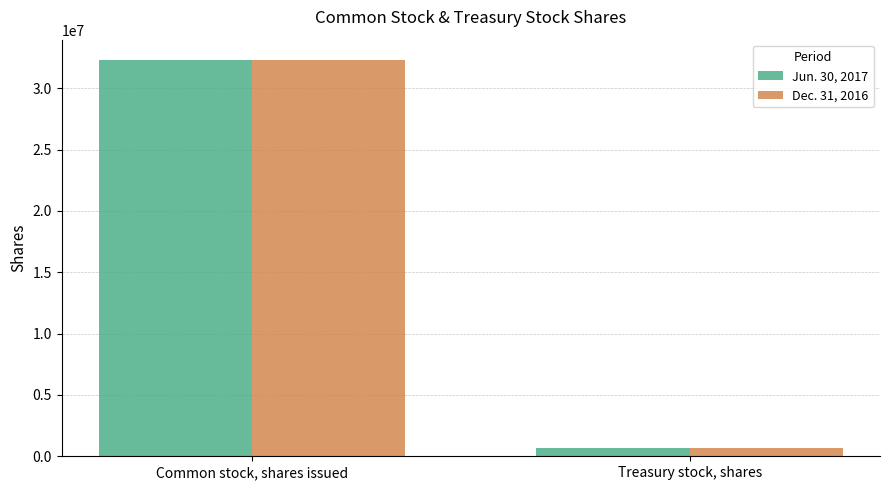

What is the label of the 1st bar from the right?

Treasury stock, shares